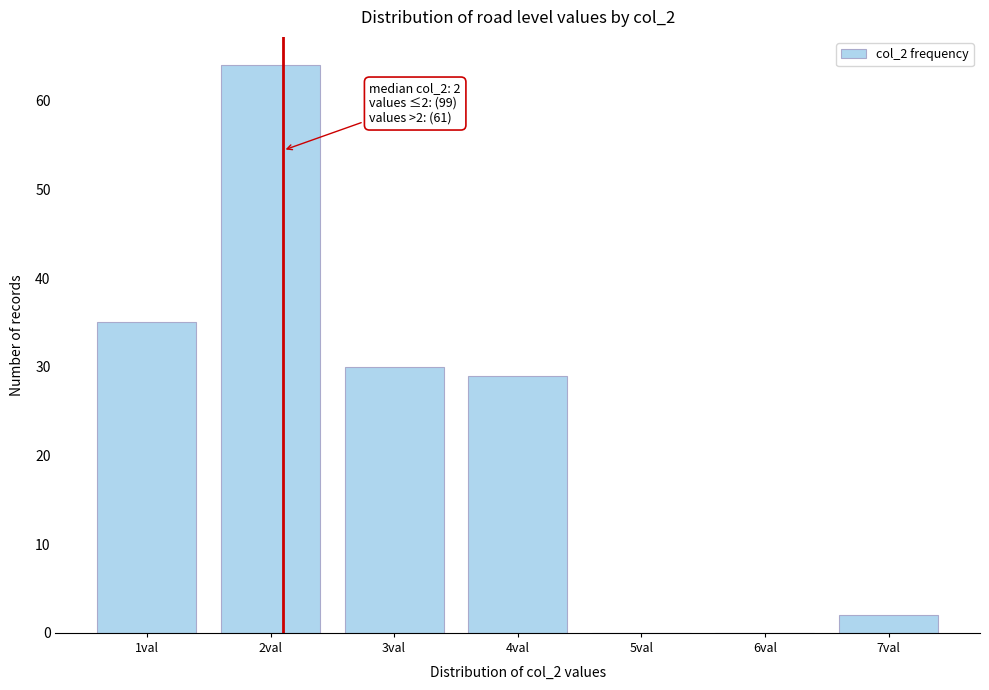

Reading right to left, list all the values displayed in this chart.

7val=2	6val=0	5val=0	4val=29	3val=30	2val=64	1val=35